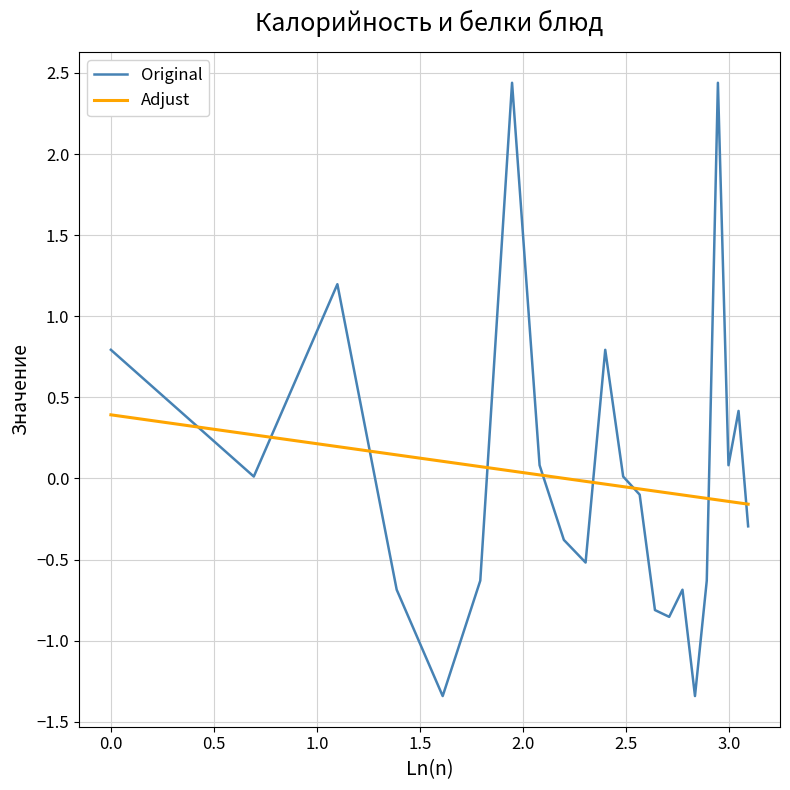

Rank the series by their maximum value, from highest to lowest.

Original, Adjust